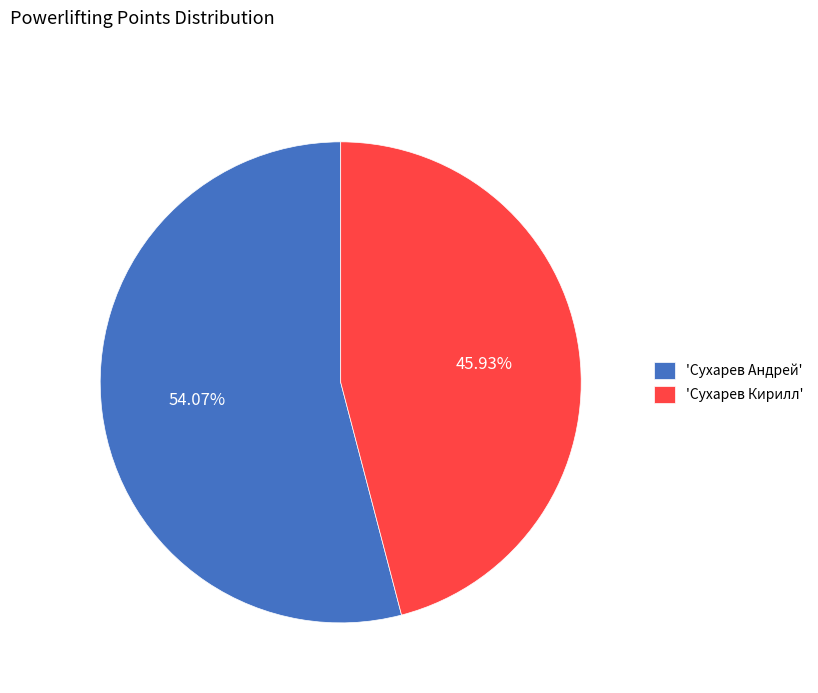

Is there any slice that represents more than half of the pie?

Yes